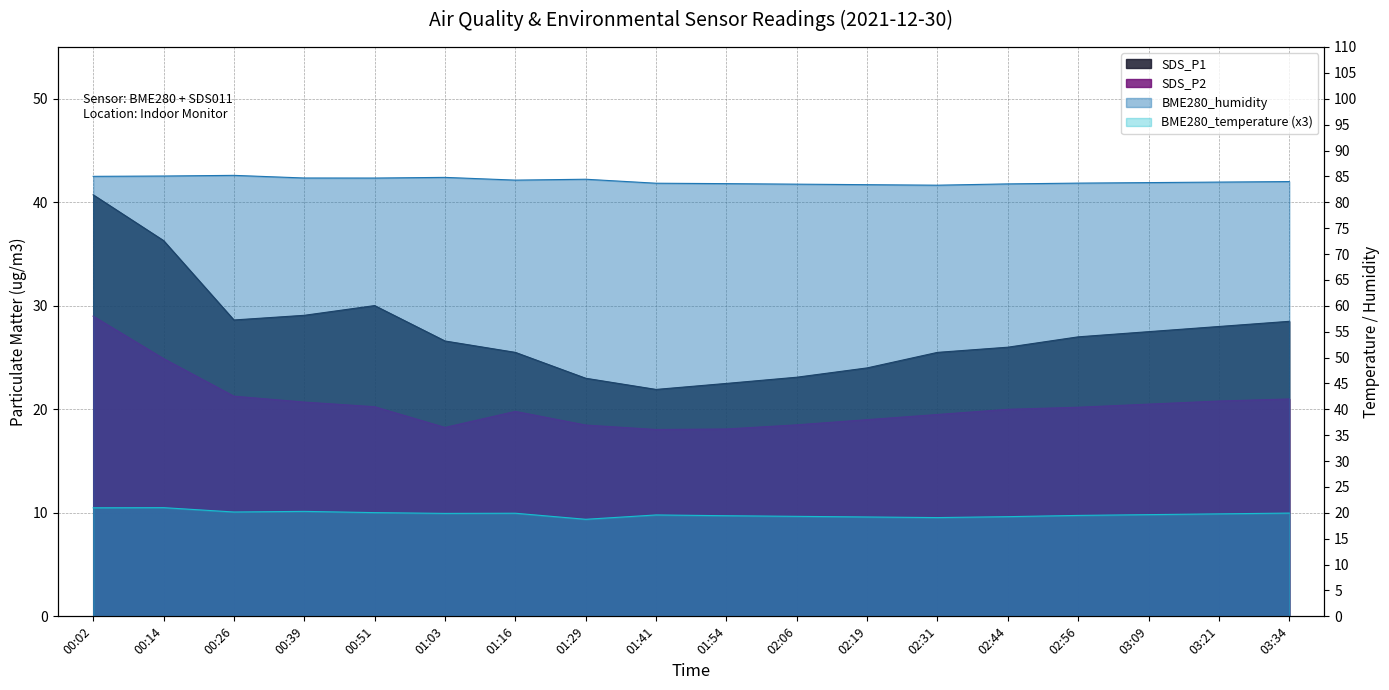

Which series has the largest total across all categories?

BME280_humidity